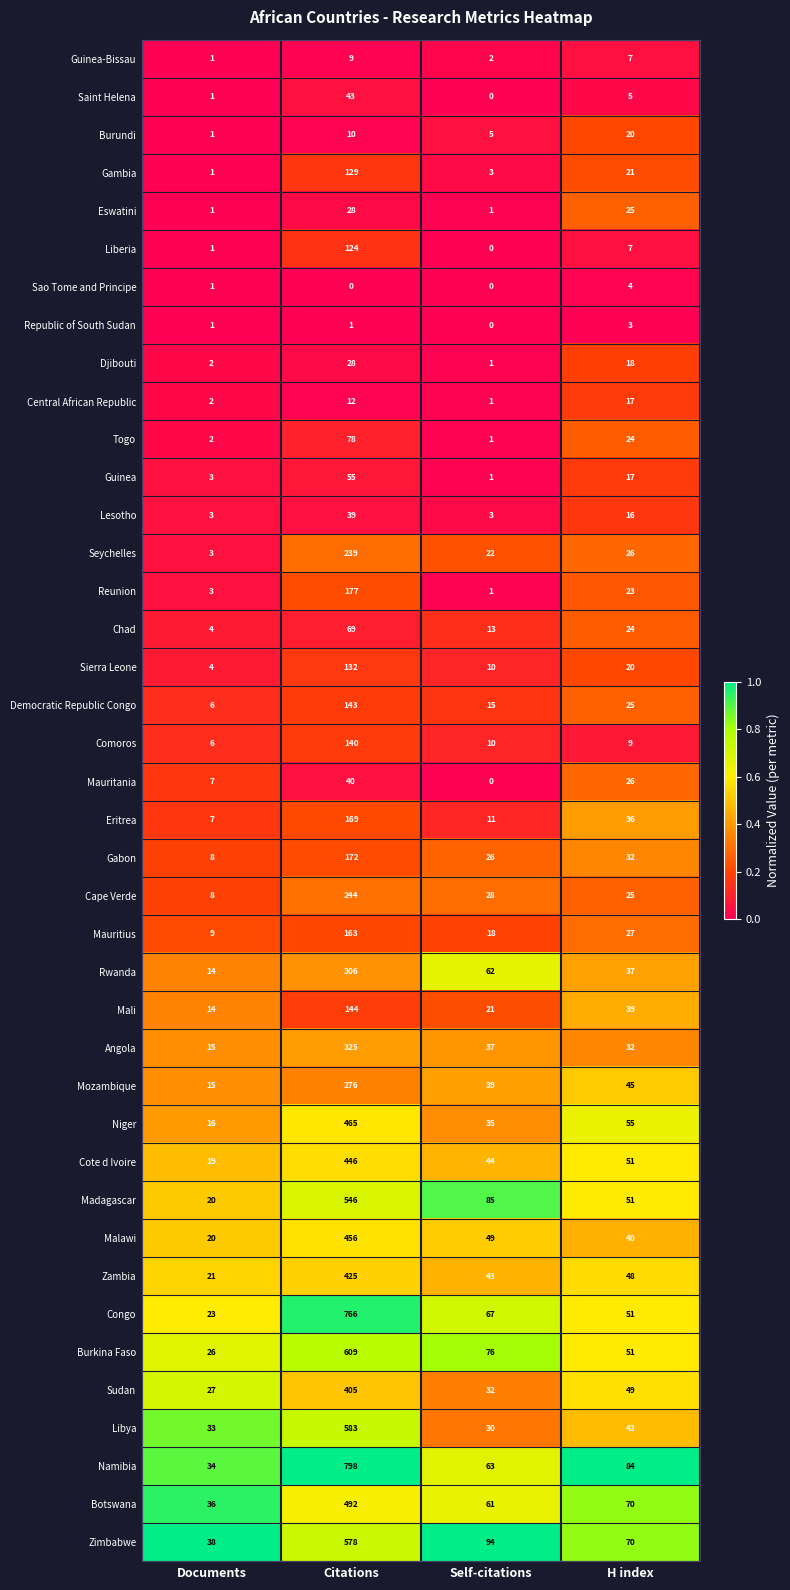

Which series has the largest total across all categories?

Namibia